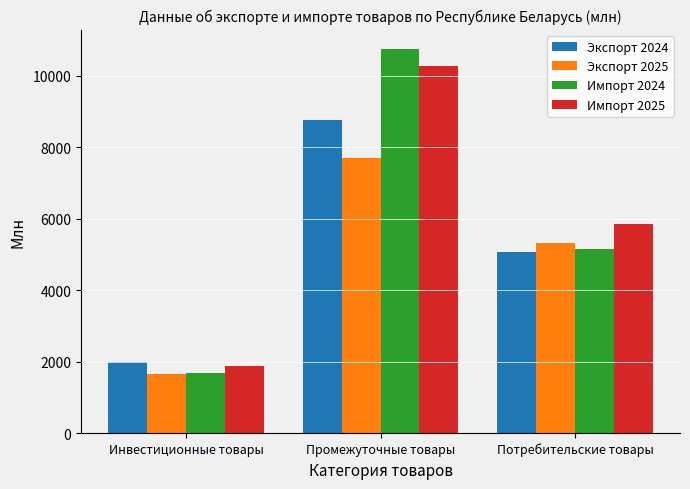

What position from the left is Потребительские товары?

3